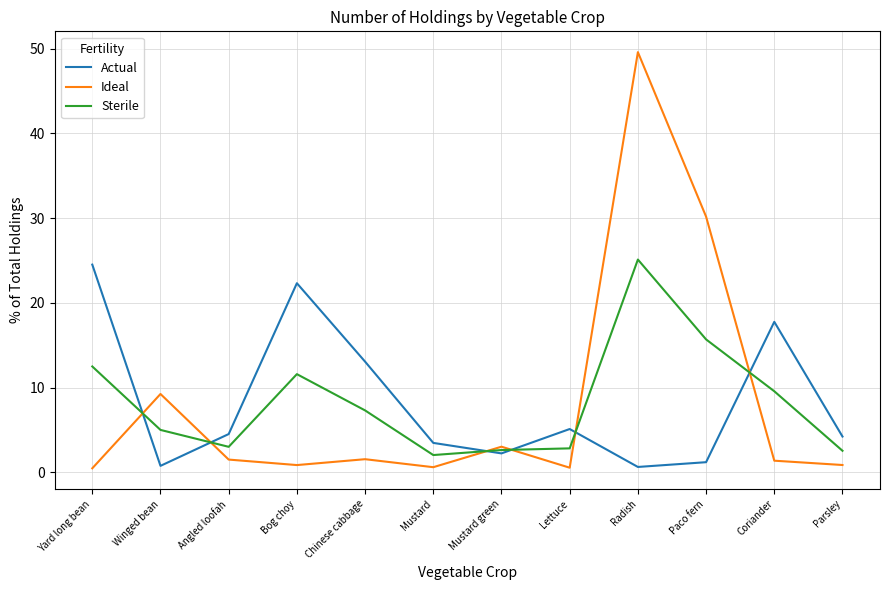

What is the difference between the second highest and second lowest values in the Sterile series?

13.1